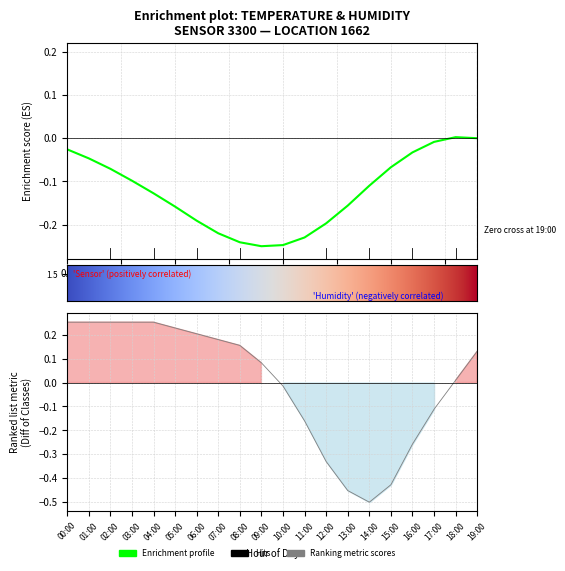

Is it true that the value at 14:00 is -0.2?

False